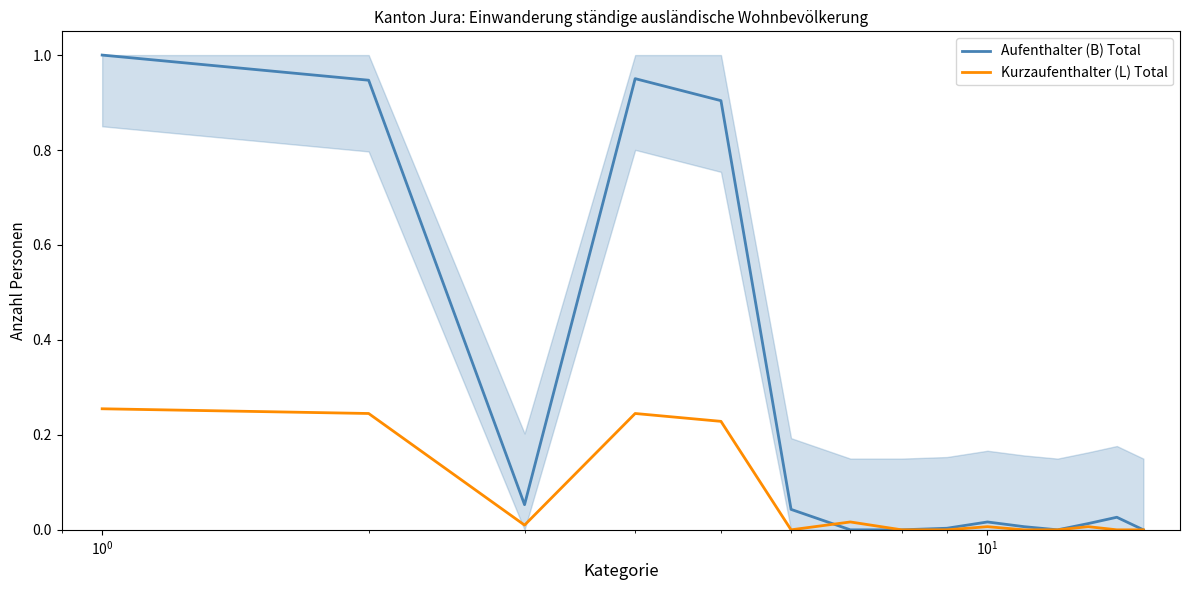

Reading left to right, transcribe all the data shown in this chart.

Aufenthalter (B) Total: 1.0	0.9	0.1	1.0	0.9	0.0	0.0	0.0	0.0	0.0	0.0	0.0	0.0	0.0	0.0
Kurzaufenthalter (L) Total: 0.3	0.2	0.0	0.2	0.2	0.0	0.0	0.0	0.0	0.0	0.0	0.0	0.0	0.0	0.0